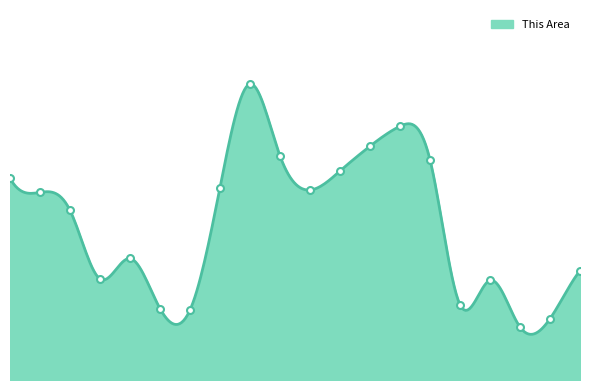

Does the chart have visible grid lines?

No